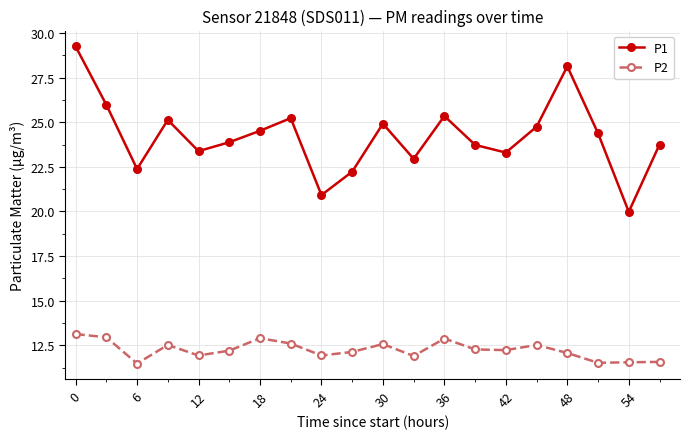

What is the difference between the maximum and minimum values in the P1 series?

9.3